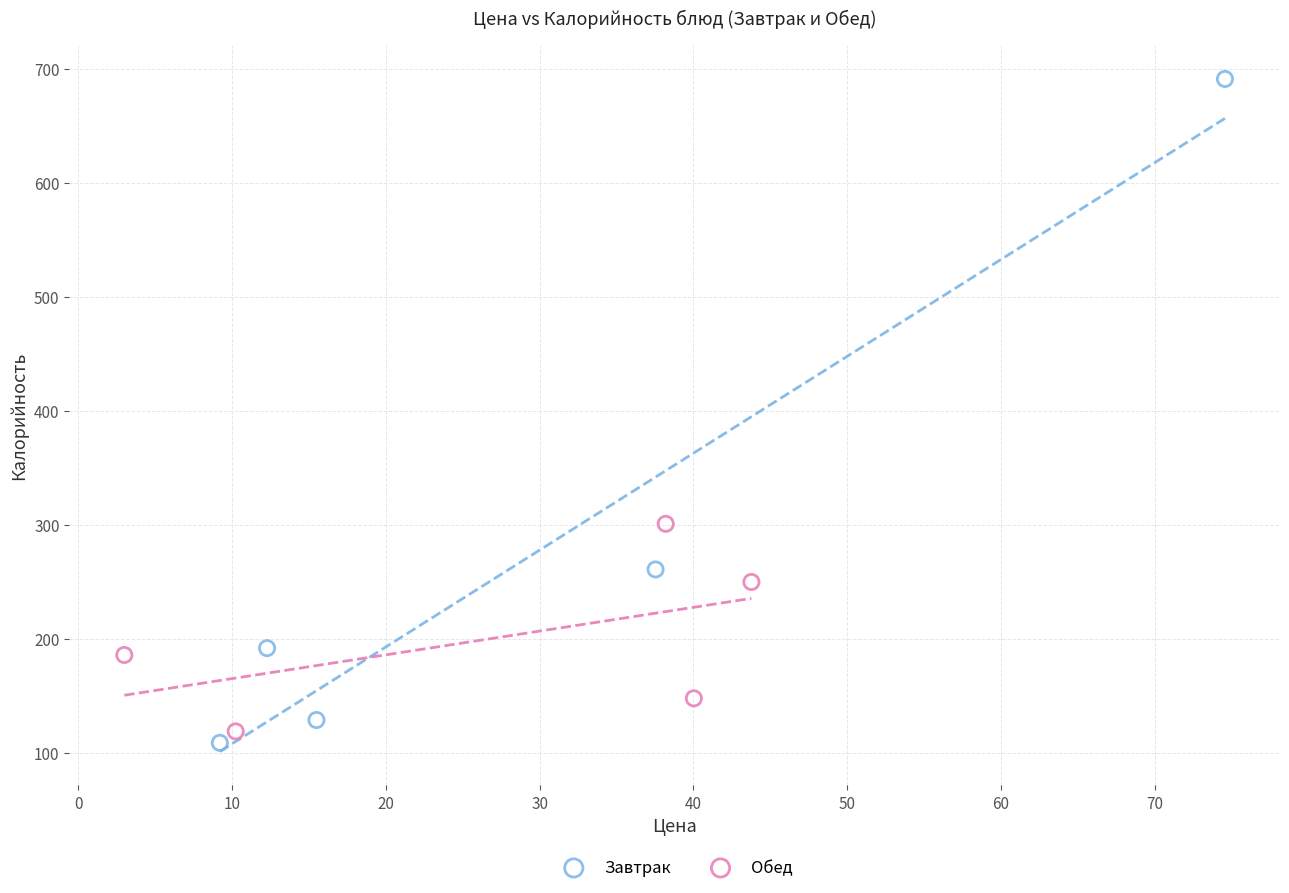

Which series has the widest spread of Y values?

Завтрак